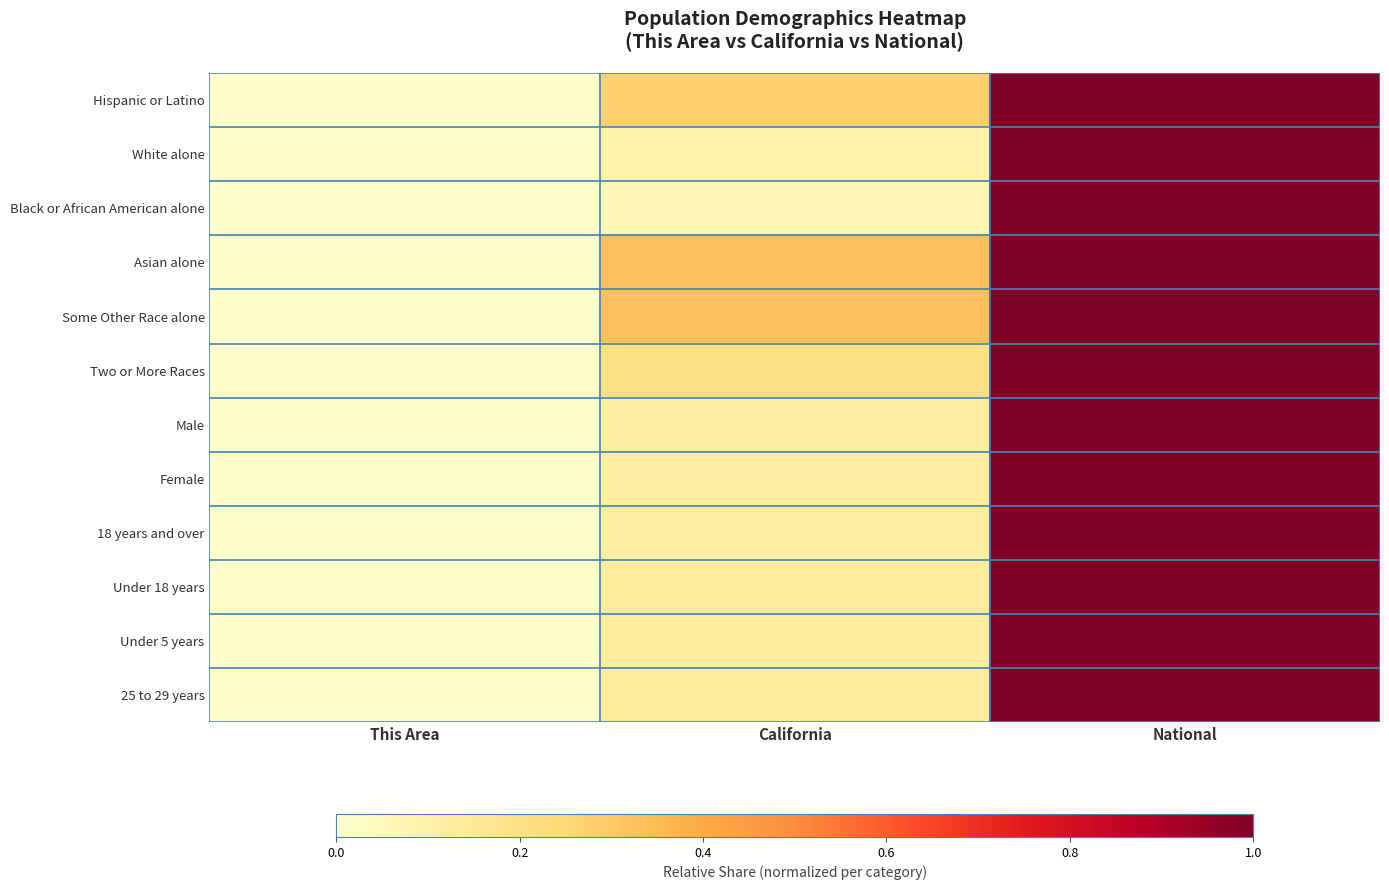

At which category does the chart reach its peak across all series?

National